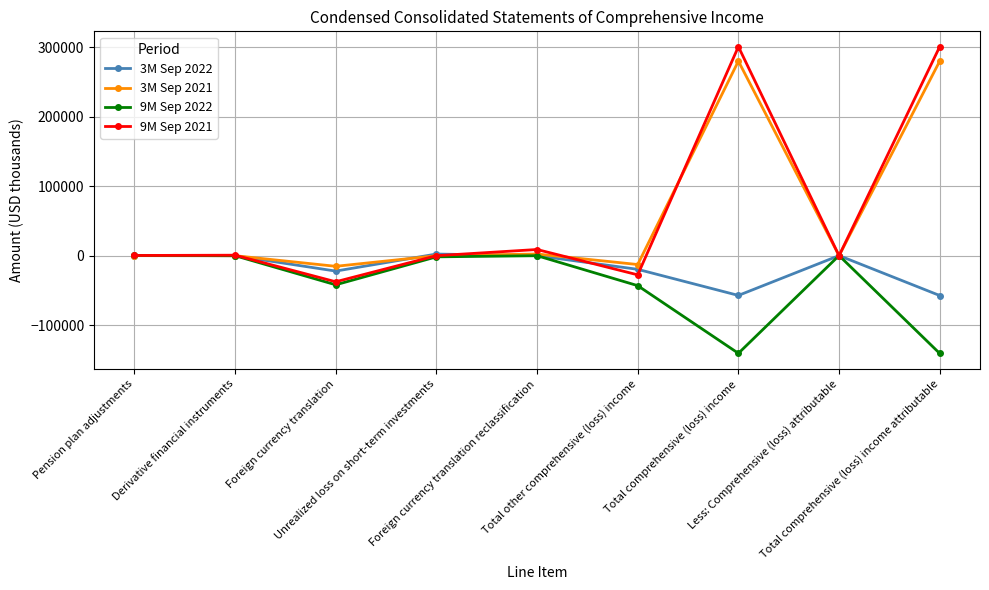

Which series has the widest spread of values?

9M Sep 2021